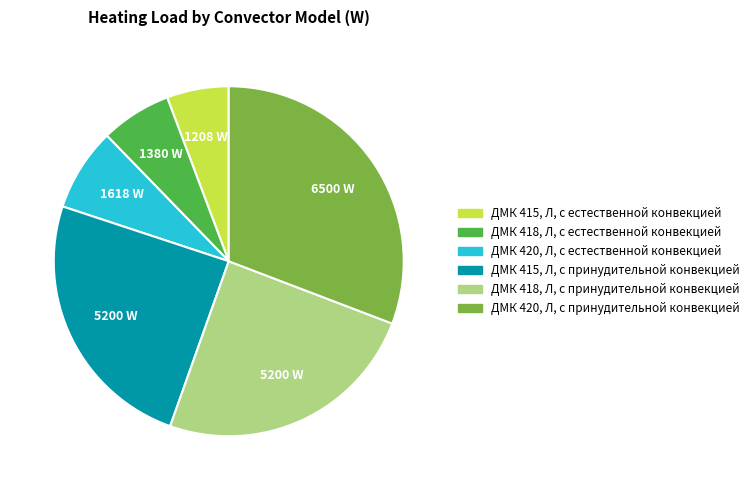

Do ДМК 415, Л, с естественной конвекцией and ДМК 420, Л, с принудительной конвекцией together represent more than half of the pie?

No